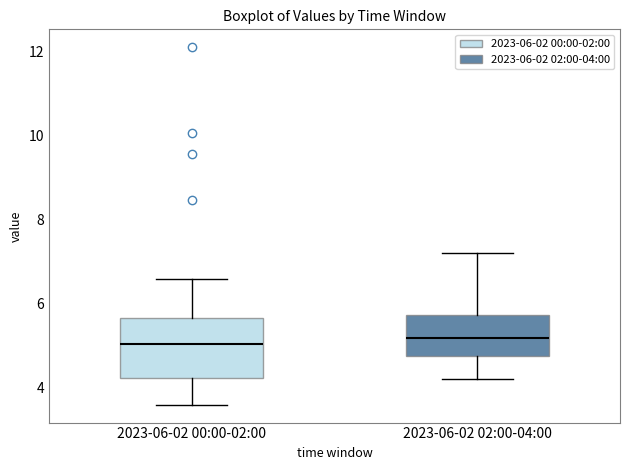

Comparing the boxes themselves (not the whiskers), which one is the tallest?

2023-06-02 00:00-02:00